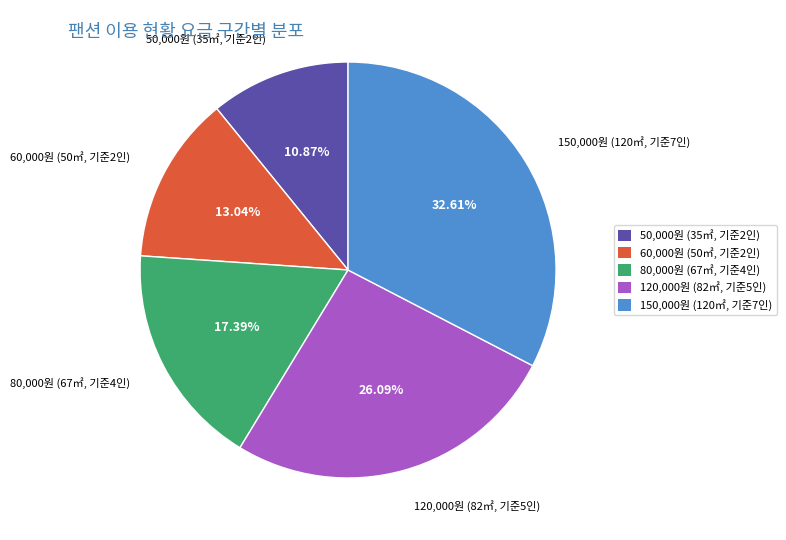

How many slices are in this pie chart?

5